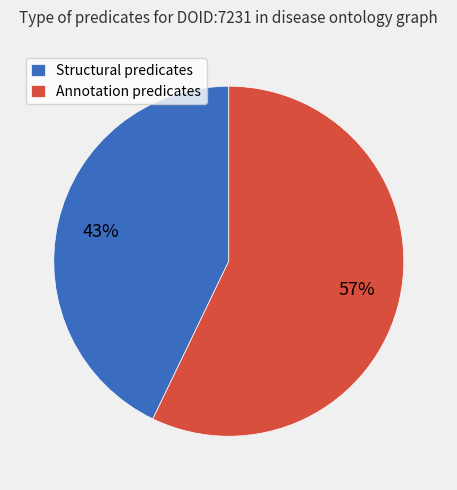

Rank the categories by value from lowest to highest.

Structural predicates, Annotation predicates